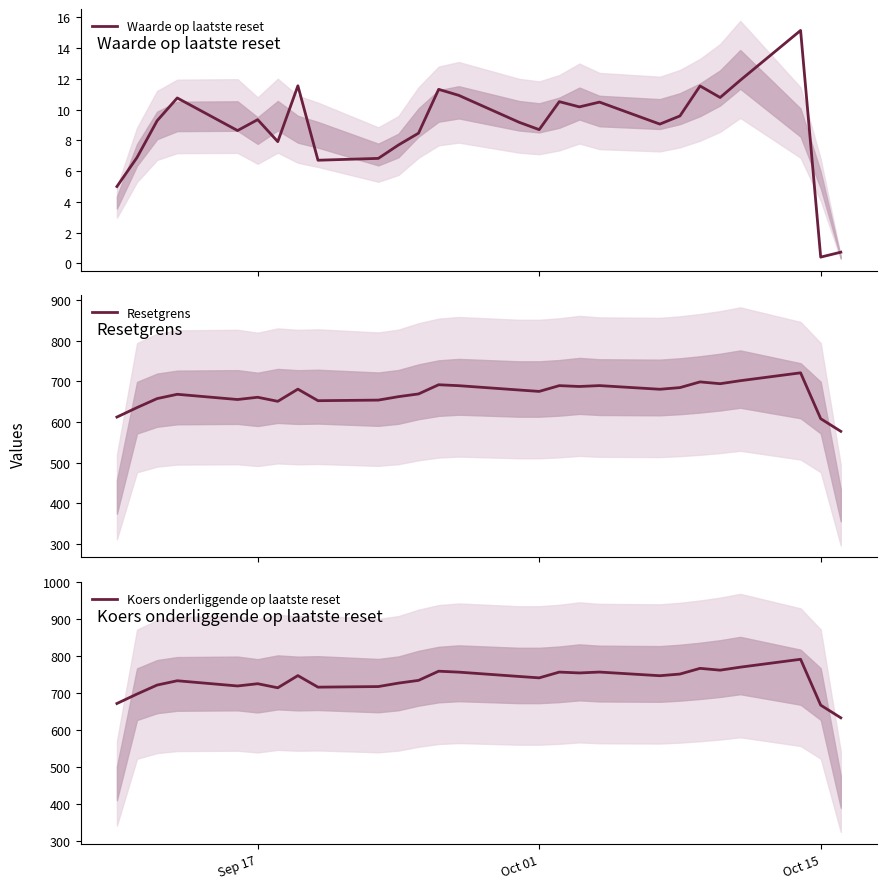

What is the minimum value for Waarde op laatste reset?

0.4